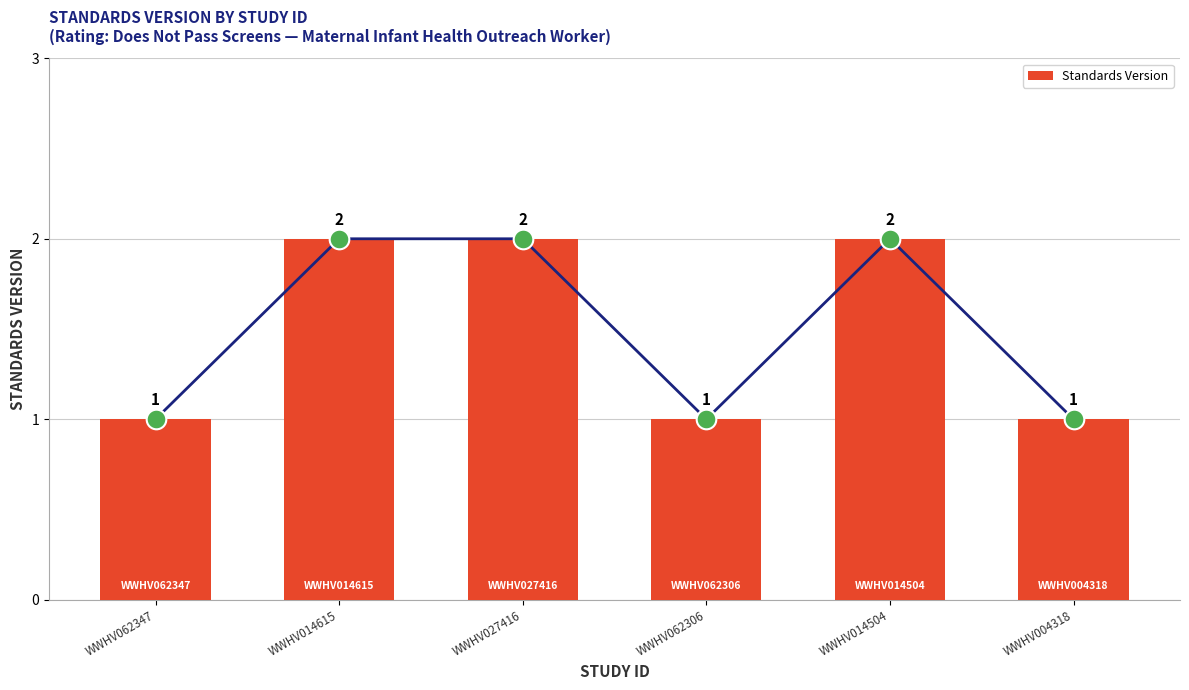

Which has a higher value, WWHV014504 or WWHV004318?

WWHV014504